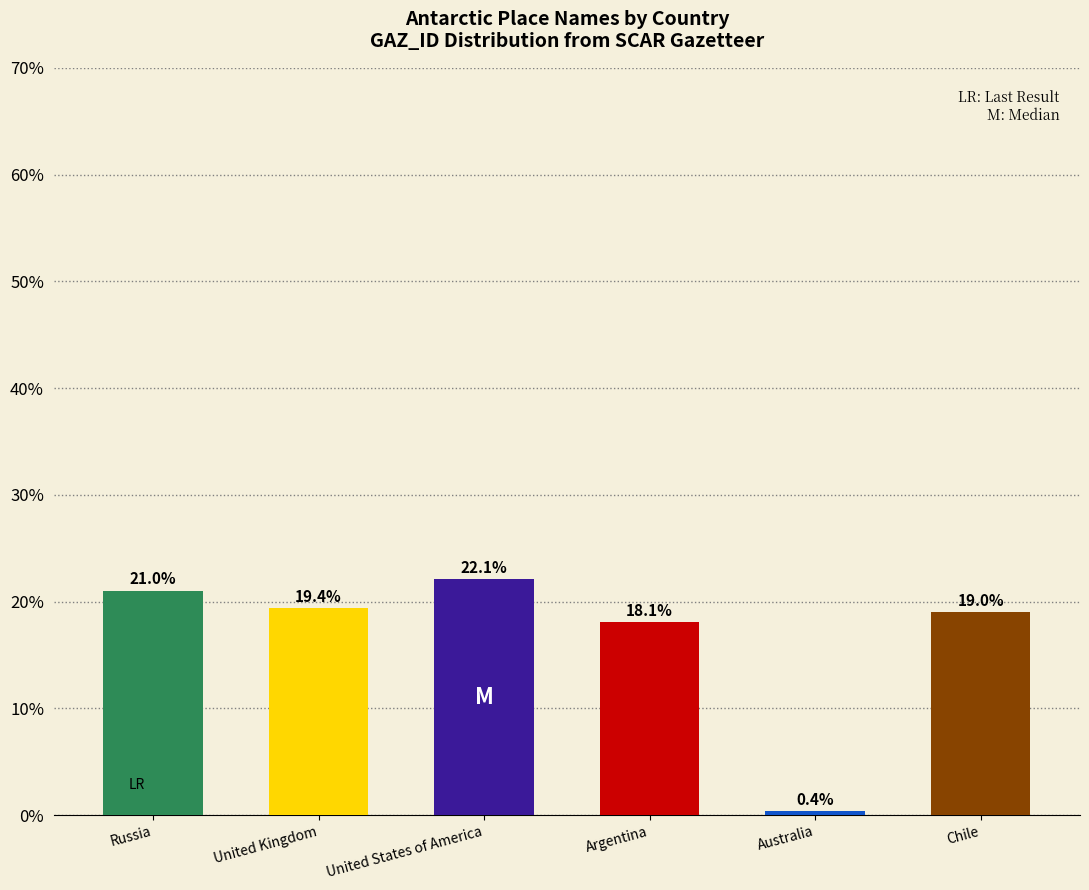

How many bars are there in total?

6